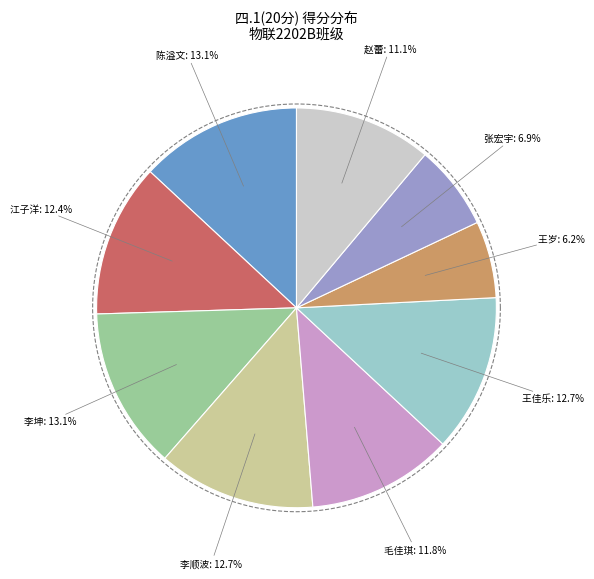

Count the number of slices in the pie.

9